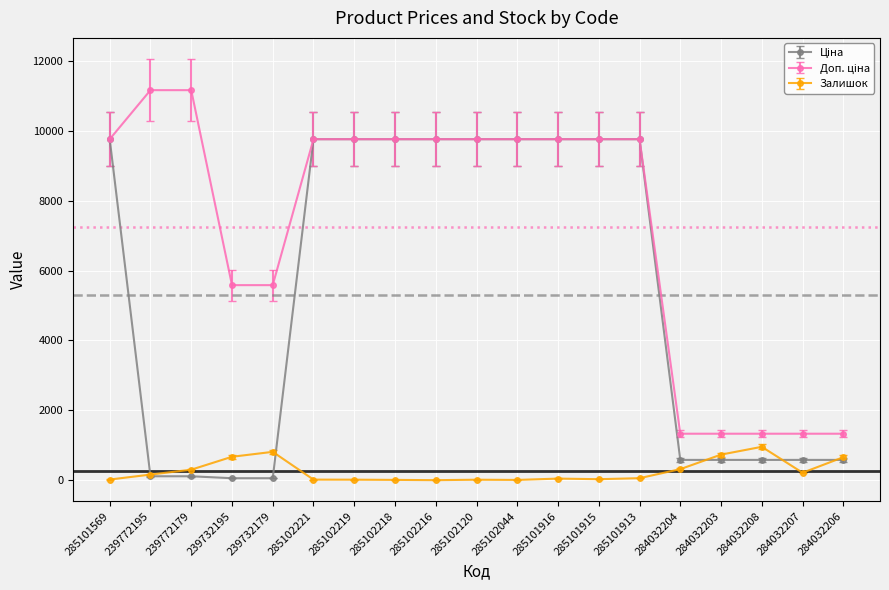

How many data points does each series have?

19